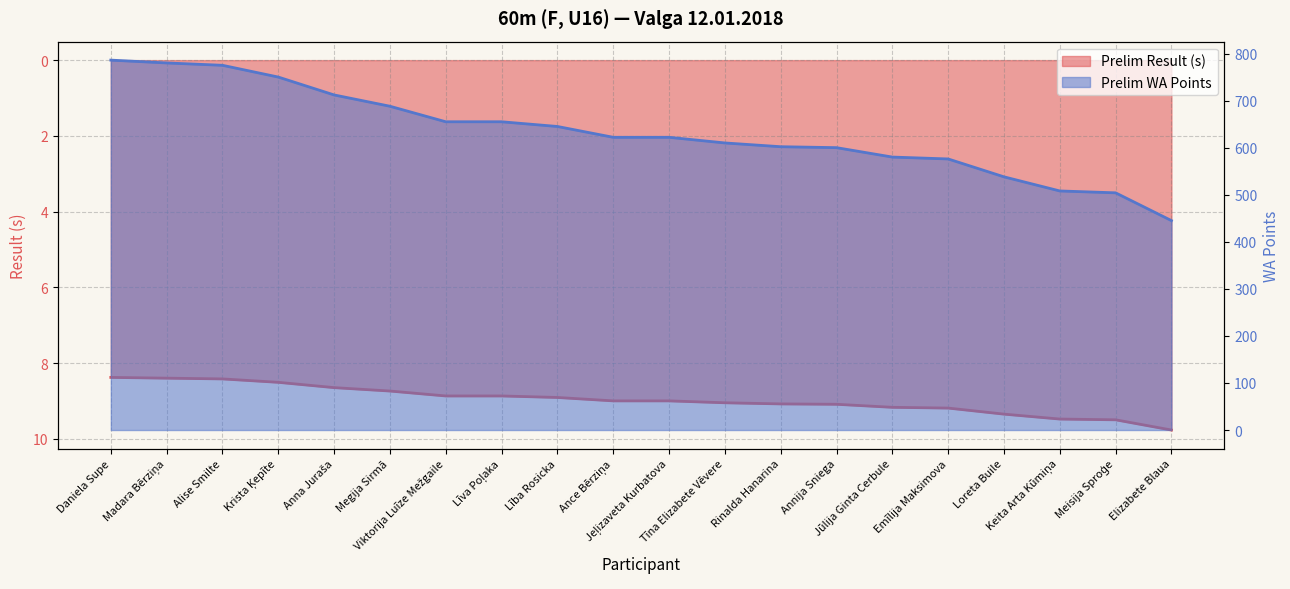

Rank the series by their maximum value, from highest to lowest.

Prelim WA, Prelim Result